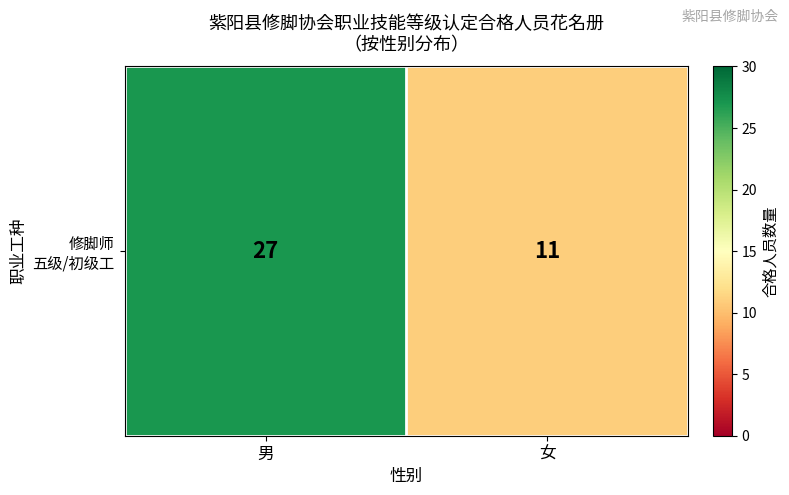

What is the minimum value shown in the chart?

11